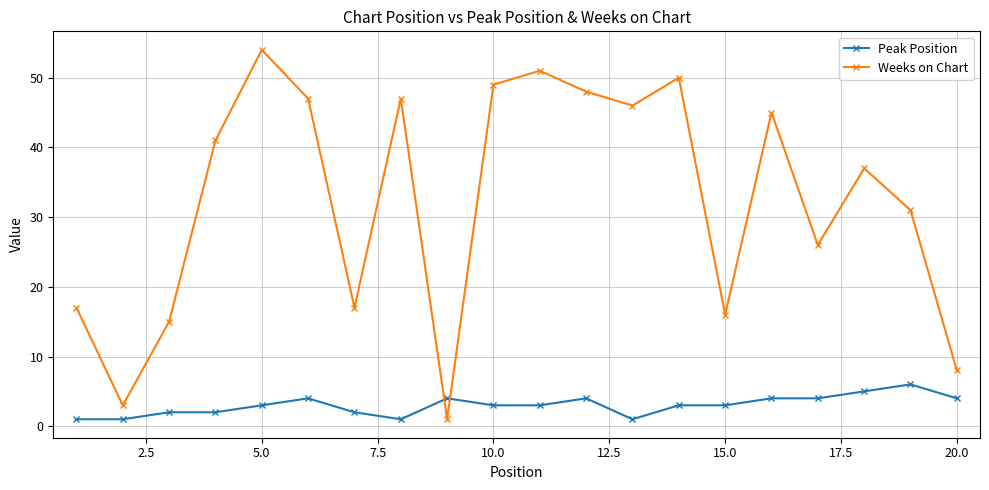

Which series has the largest total across all categories?

Weeks on Chart